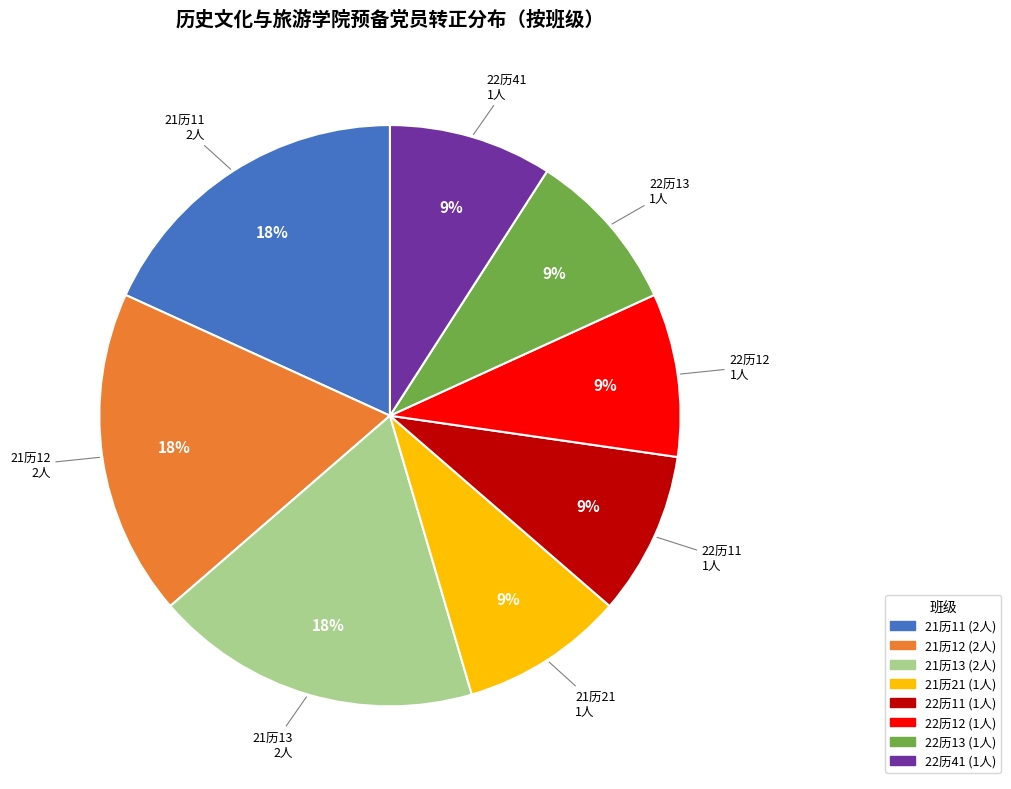

What is the ratio of the value at 21历21 to the value at 22历11?

1.0